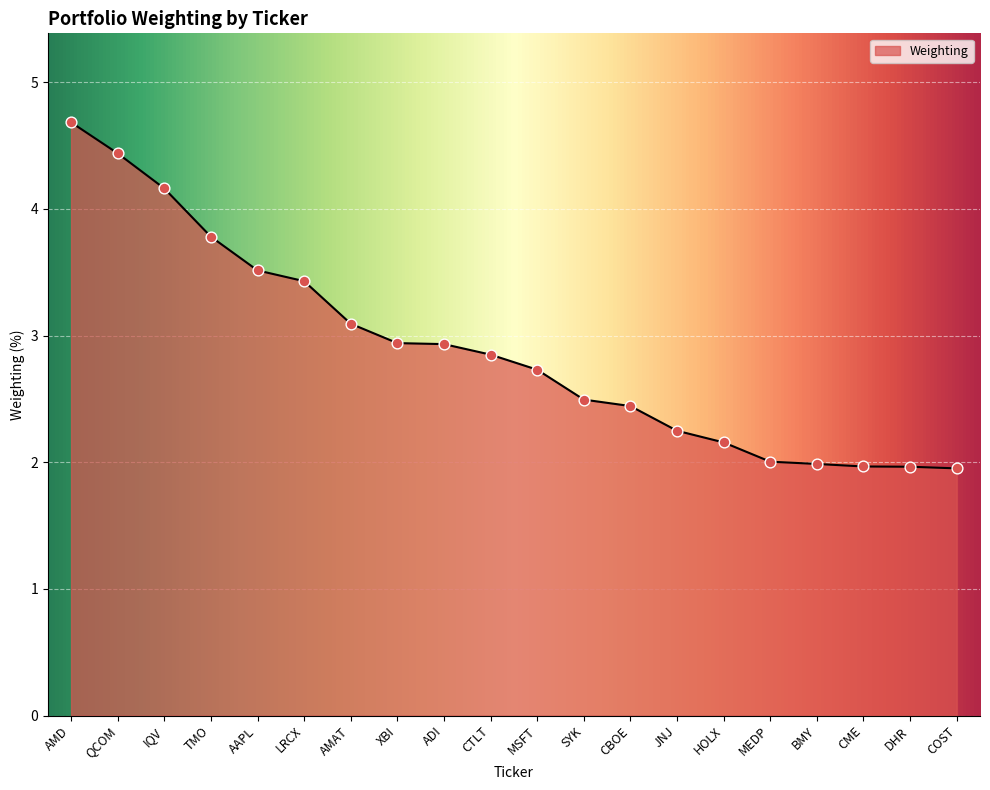

What is the change in value from AMAT to XBI?

-0.2